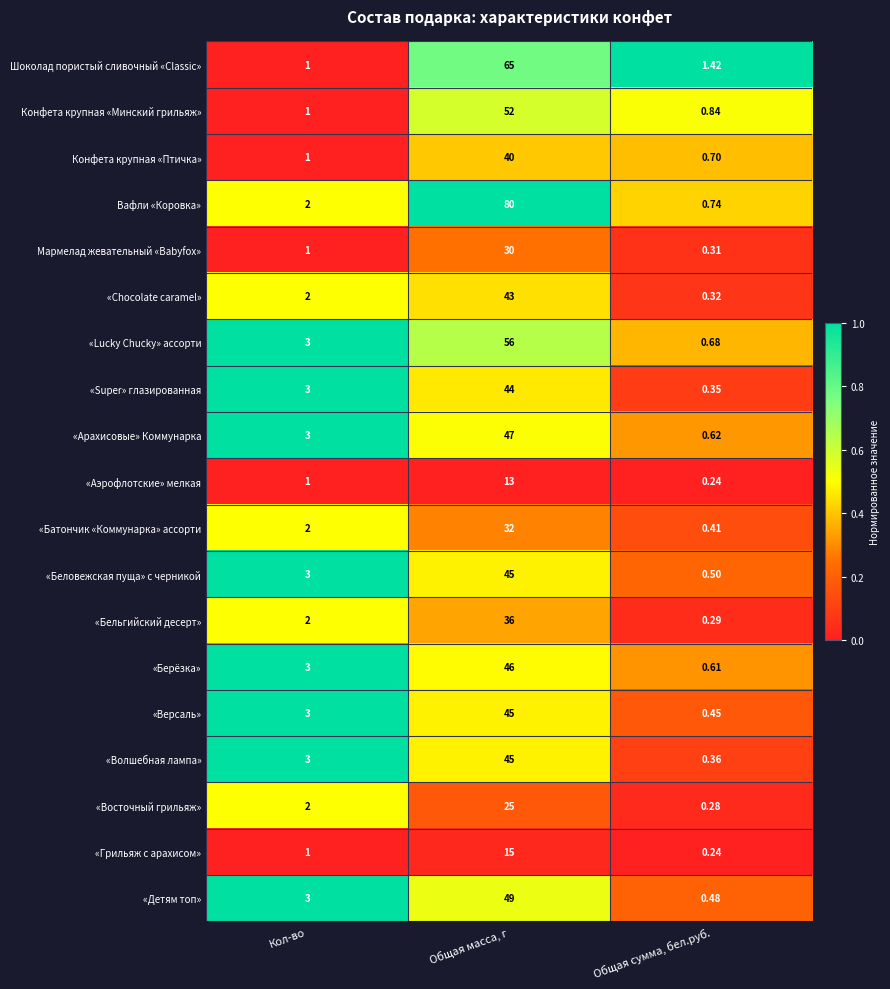

Which series has the widest spread of values?

Вафли «Коровка»